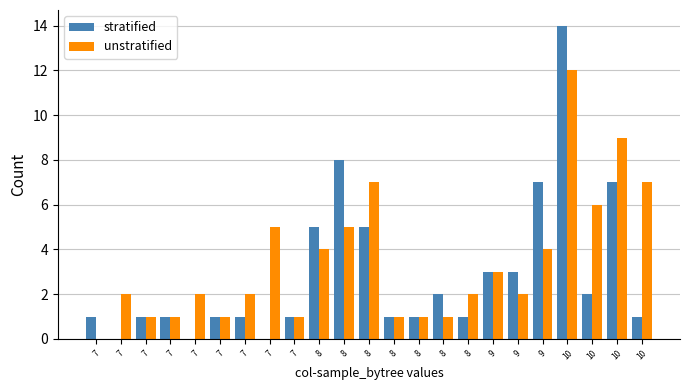

Is it true that unstratified equals 7 at 8?

True